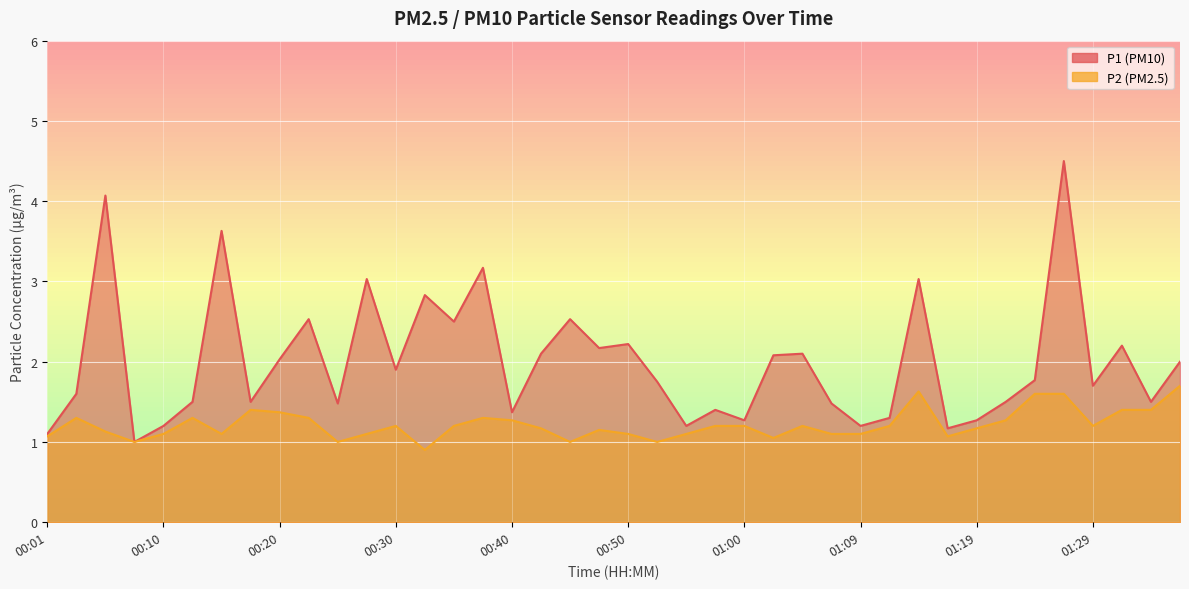

How many interior local peaks does the P2 series have?

8